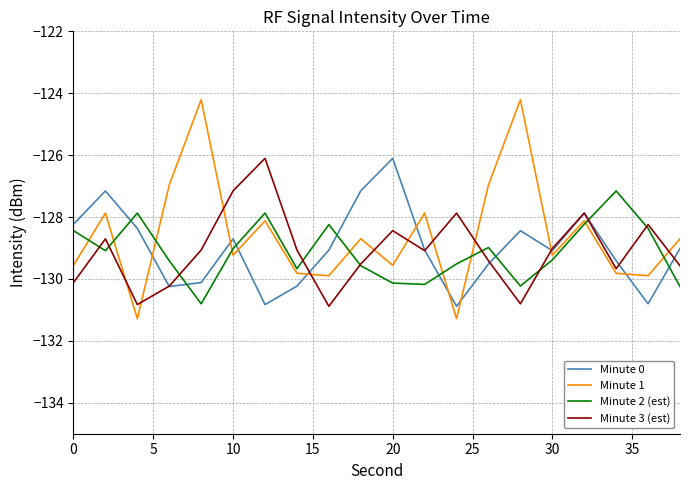

What is the difference between the second highest and minimum values in the Minute 1 series?

7.1